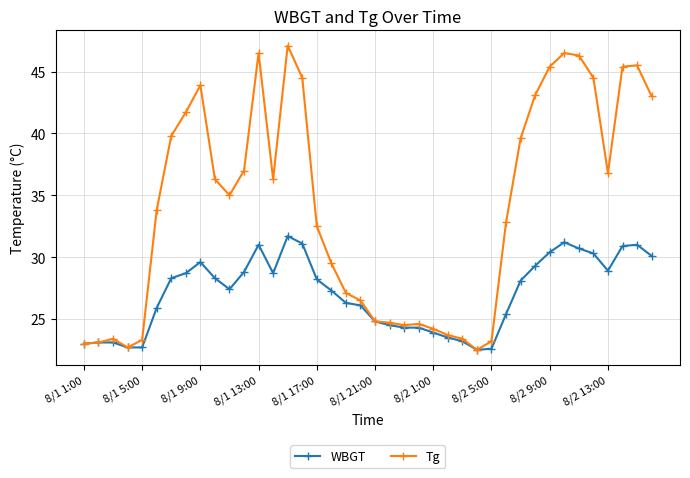

Which series has the largest total across all categories?

Tg